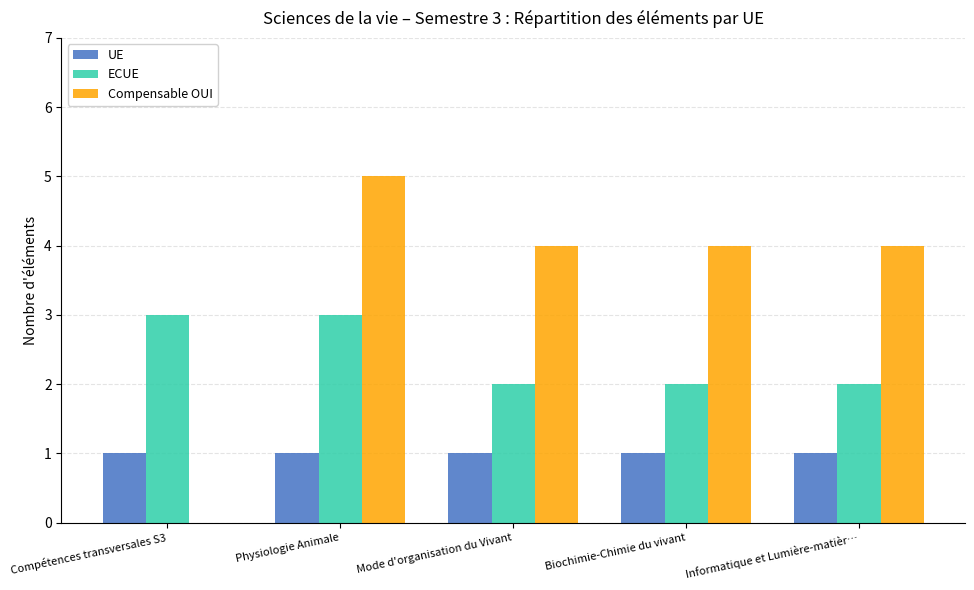

What is the sum of all Compensable OUI values?

17